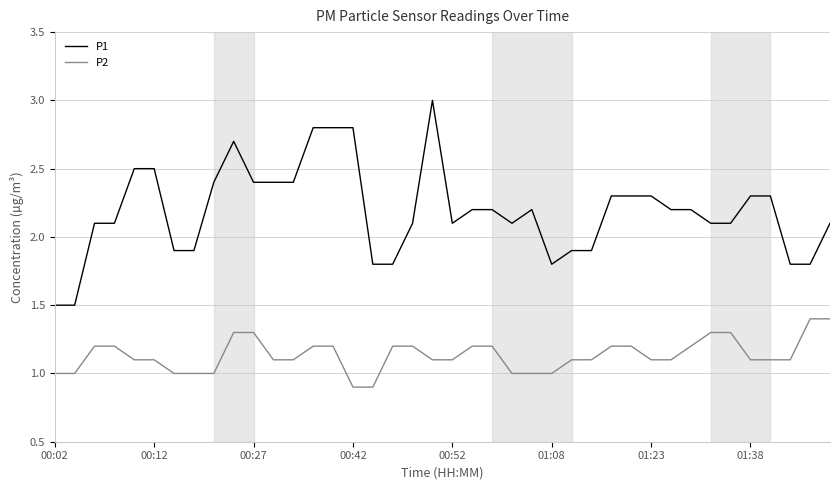

What is the maximum value shown in the chart?

3.0